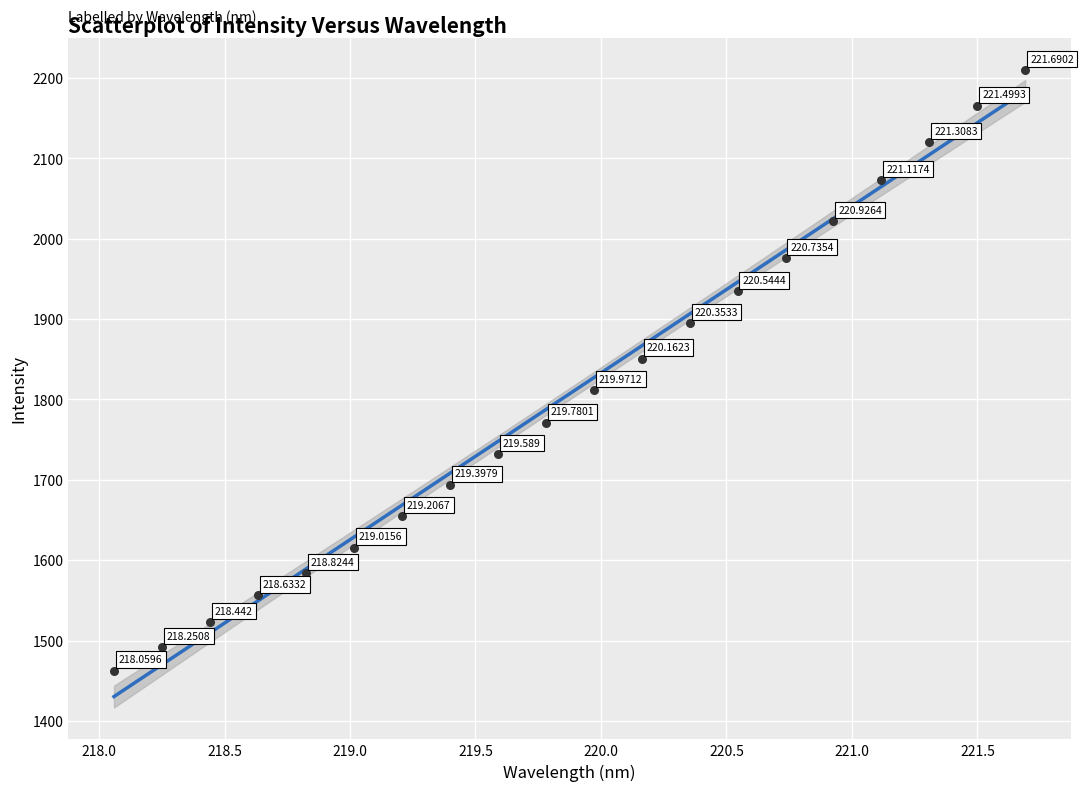

Count the number of points in this scatter plot.

20